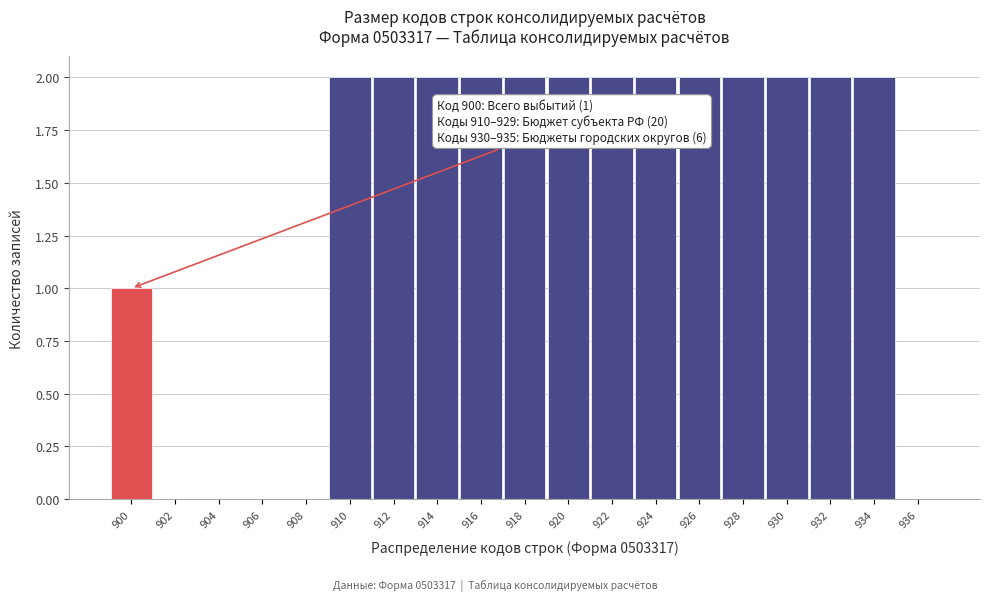

Reading left to right, list all the values displayed in this chart.

900=1	902=0	904=0	906=0	908=0	910=2	912=2	914=2	916=2	918=2	920=2	922=2	924=2	926=2	928=2	930=2	932=2	934=2	936=0